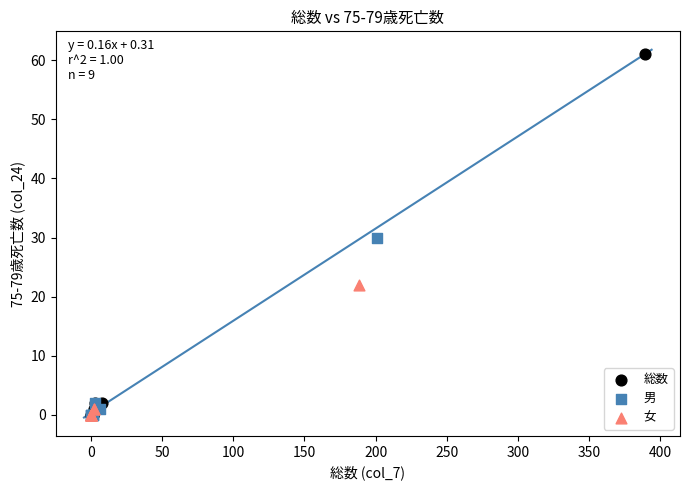

Which series has the largest Y range (max minus min)?

総数